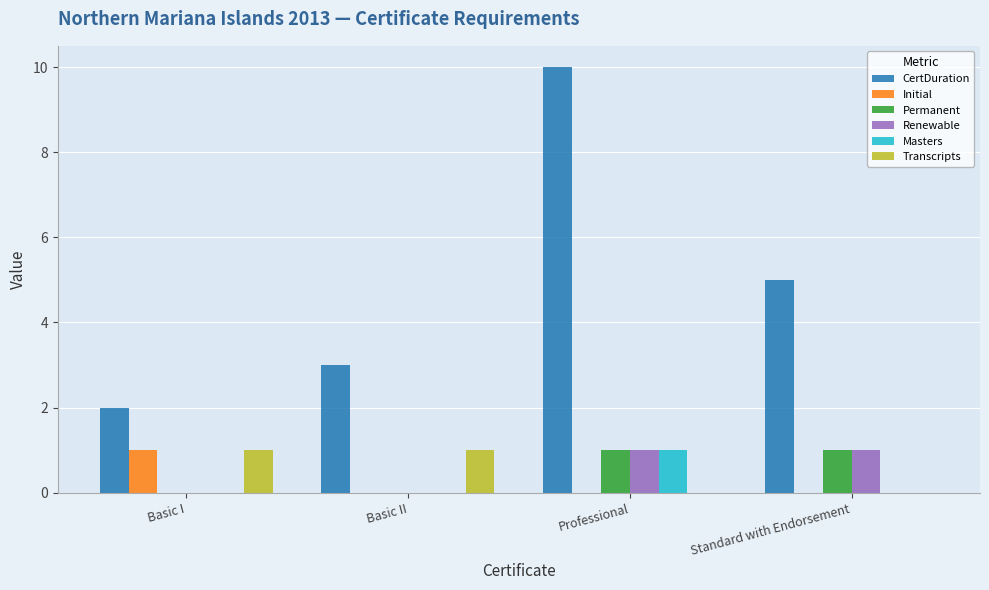

At which label does CertDuration reach its peak?

Professional